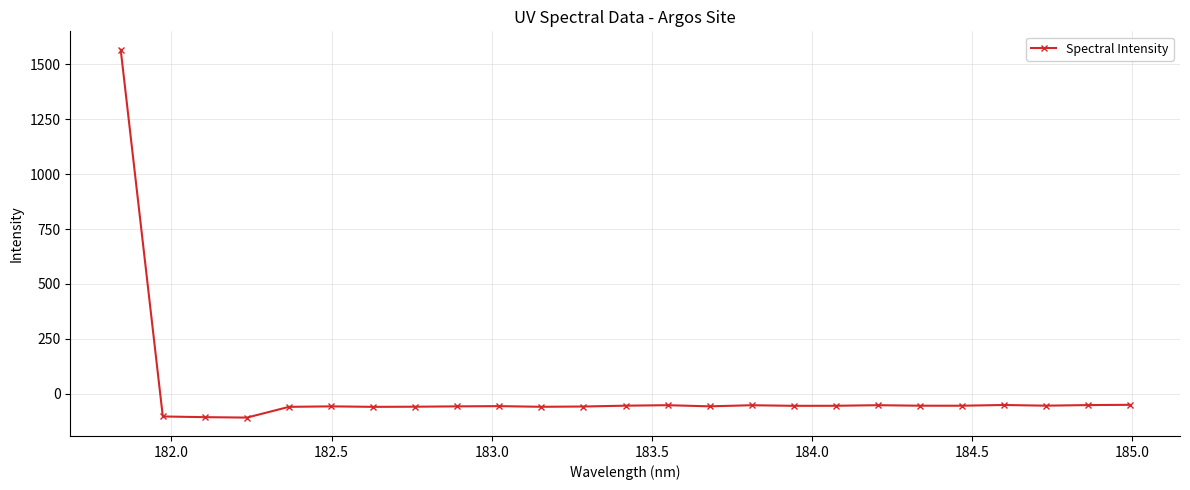

What is the maximum value shown in the chart?

1565.9